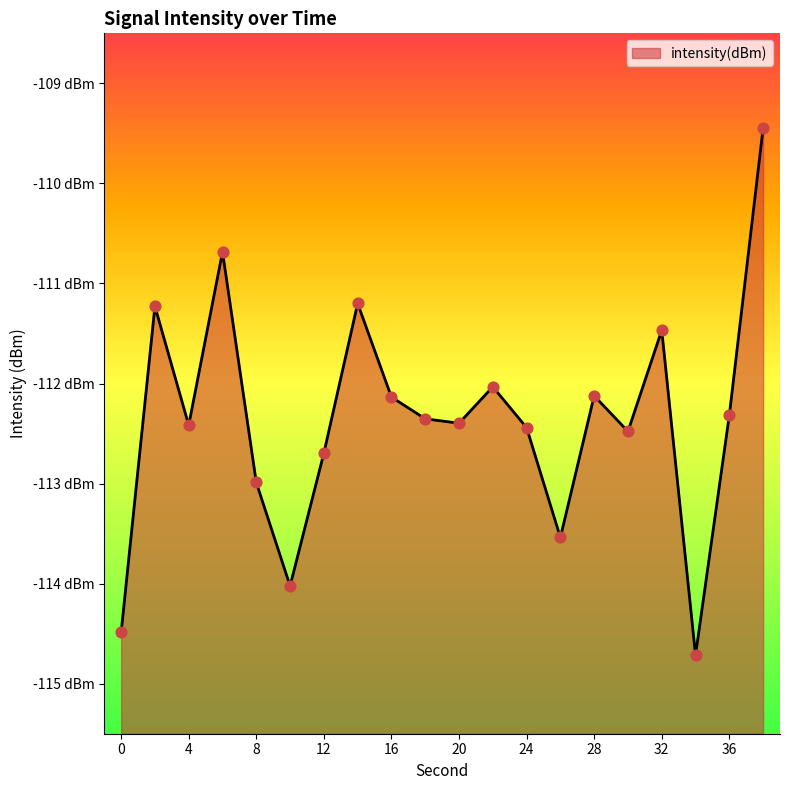

Between 20 and 12, which is larger?

20